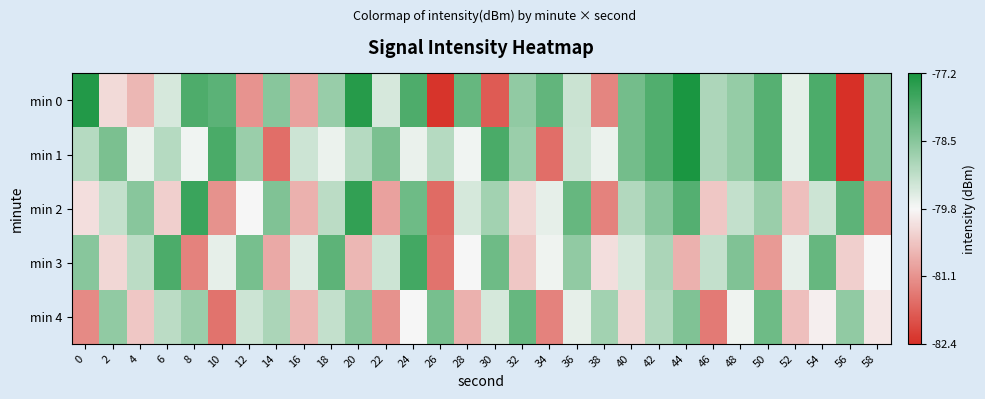

Rank the series by their maximum value, from highest to lowest.

min 0, min 1, min 2, min 3, min 4